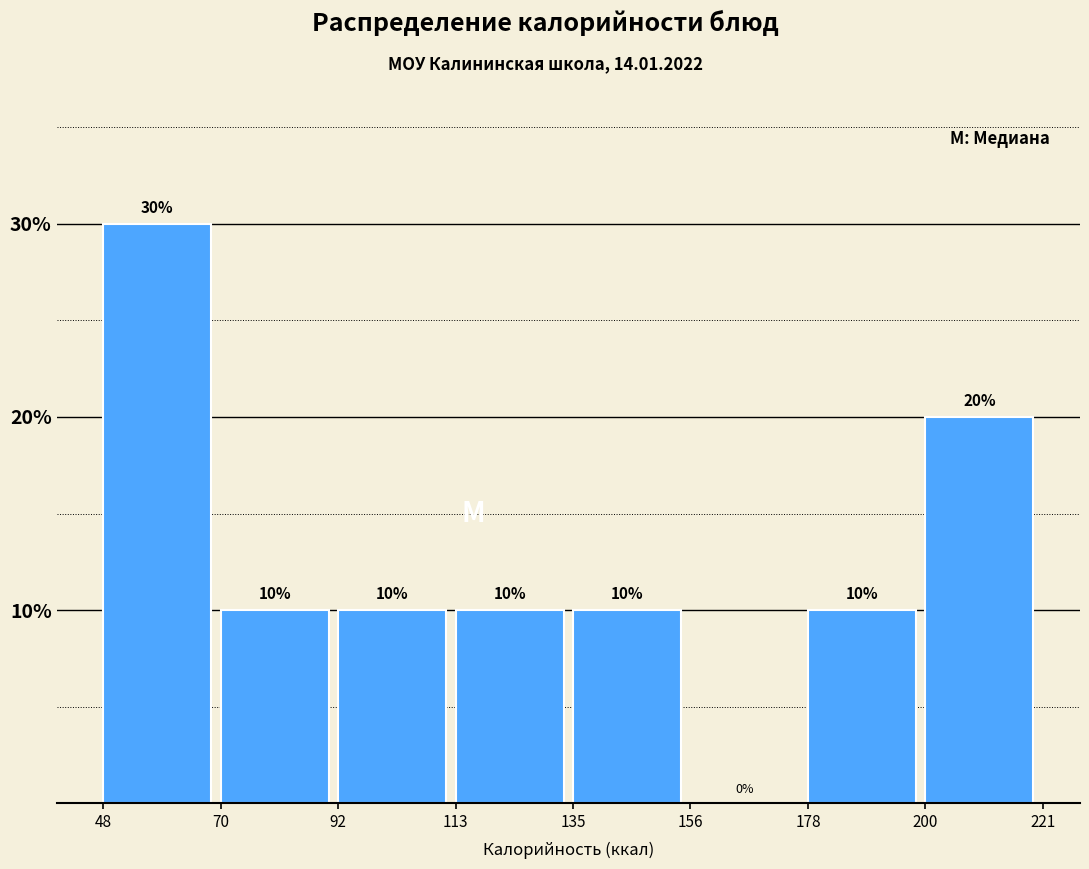

Reading left to right, list every bar in this chart as the range it spans on the x-axis followed by its height.

48 to 70: 30
70 to 92: 10
92 to 113: 10
113 to 135: 10
135 to 156: 10
156 to 178: 0
178 to 200: 10
200 to 221: 20